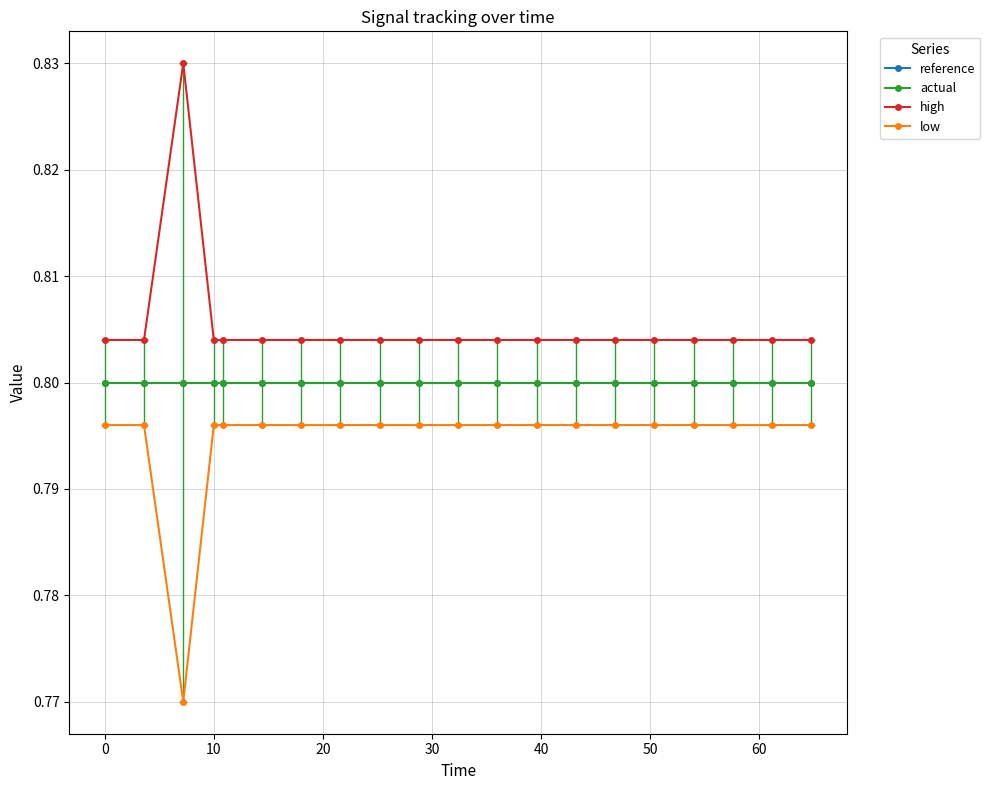

At how many categories does at least one series exceed 0?

20